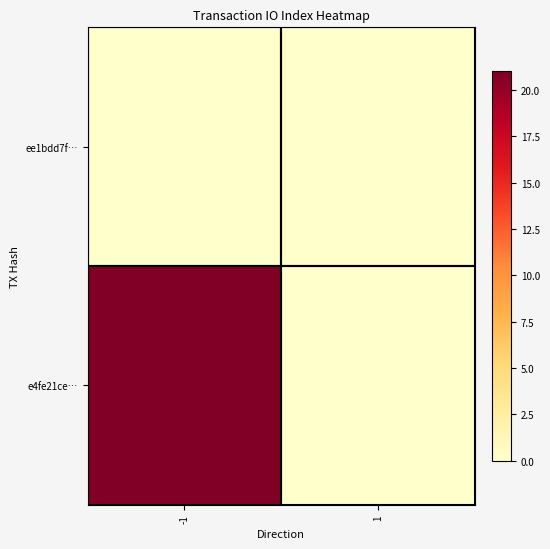

At which category does the chart reach its peak across all series?

-1